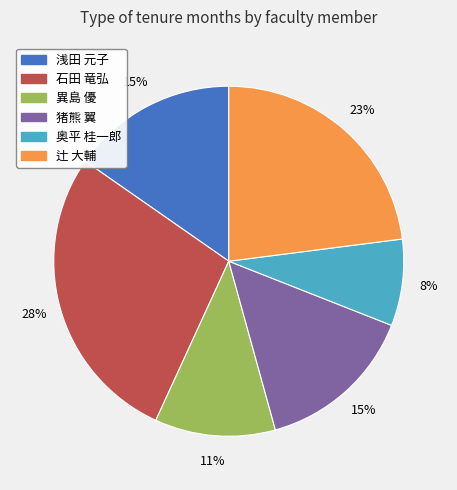

To the nearest percent, what is the difference between the largest and smallest slice percentages?

20%